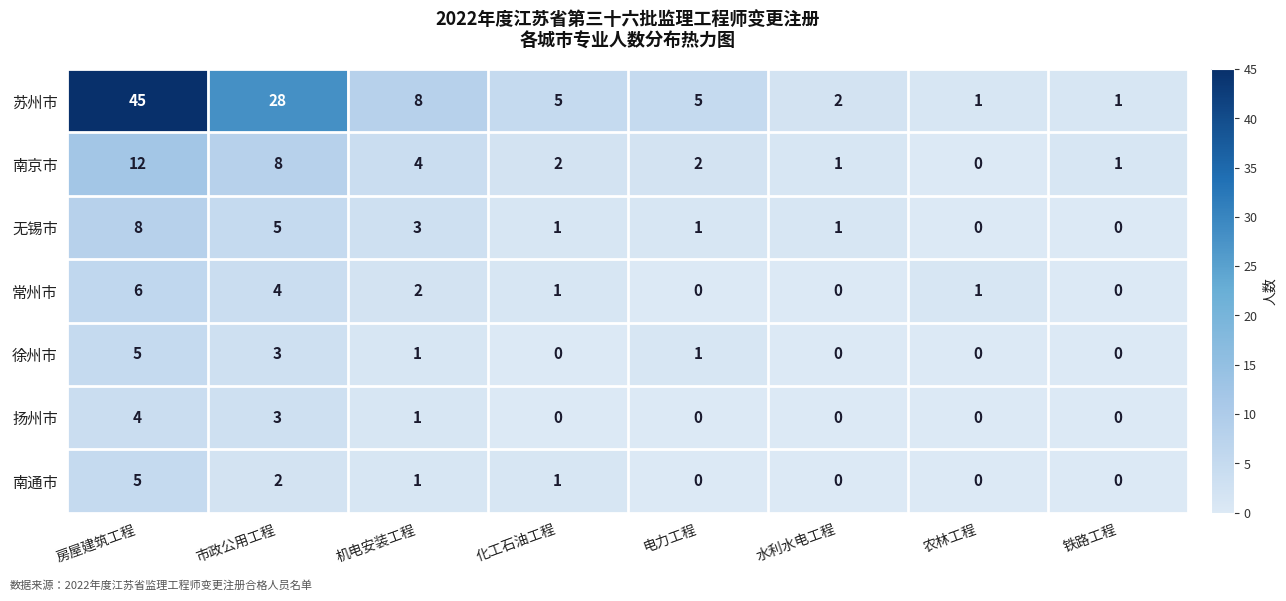

Which category has the lowest value in the 南京市 series?

农林工程